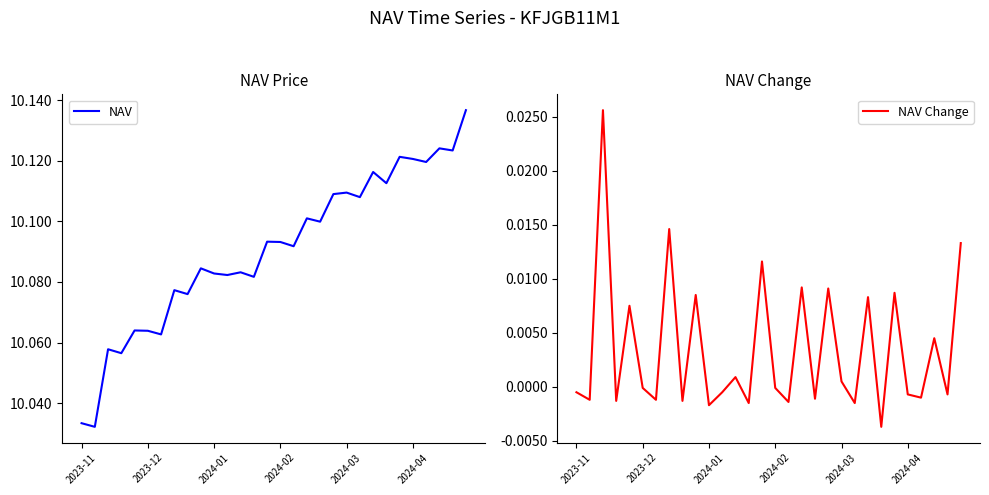

Reading left to right, what are all the values shown in this chart?

NAV: 10.0	10.0	10.1	10.1	10.1	10.1	10.1	10.1	10.1	10.1	10.1	10.1	10.1	10.1	10.1	10.1	10.1	10.1	10.1	10.1	10.1	10.1	10.1	10.1	10.1	10.1	10.1	10.1	10.1	10.1
NAV Change: -0.0	-0.0	0.0	-0.0	0.0	-0.0	-0.0	0.0	-0.0	0.0	-0.0	-0.0	0.0	-0.0	0.0	-0.0	-0.0	0.0	-0.0	0.0	0.0	-0.0	0.0	-0.0	0.0	-0.0	-0.0	0.0	-0.0	0.0